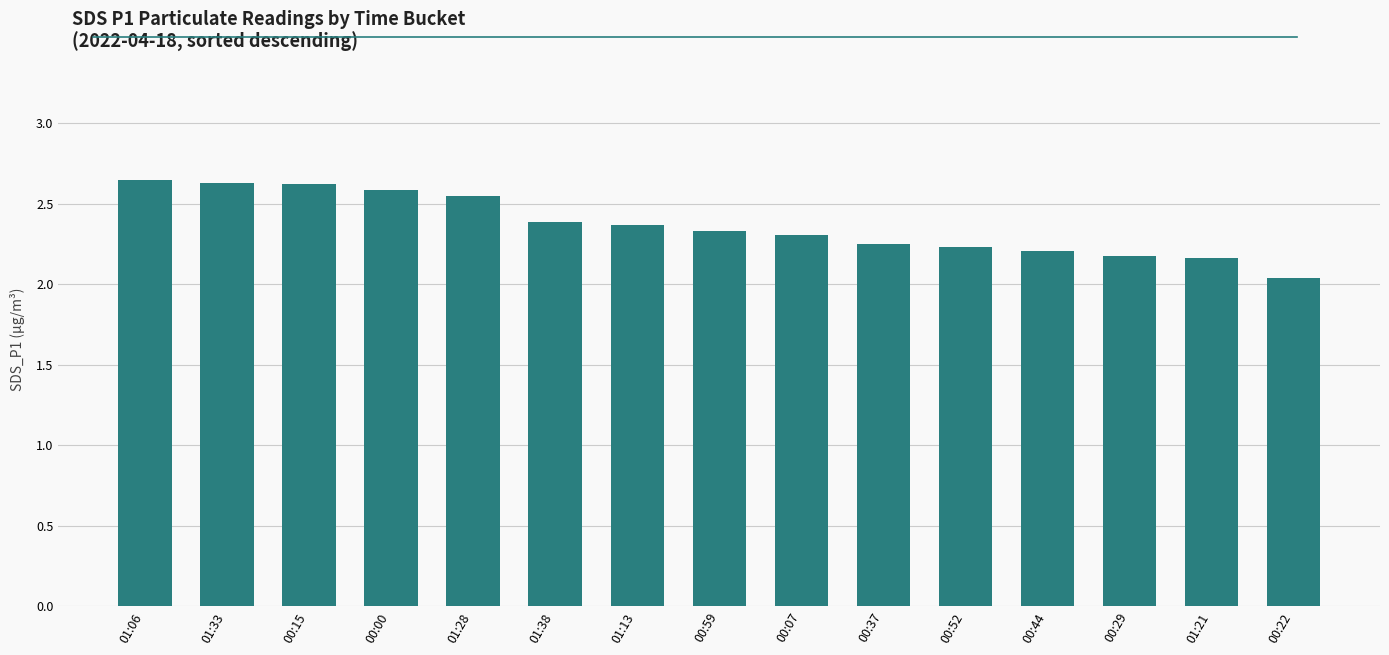

What is the label of the 1st bar from the left?

01:06